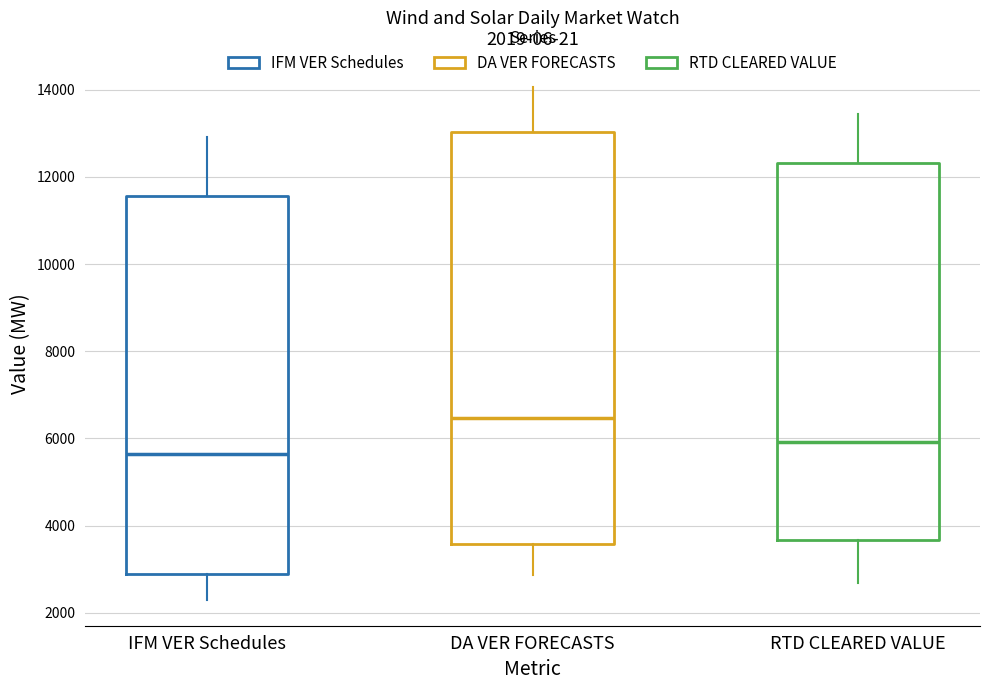

Comparing the boxes themselves (not the whiskers), which one is the tallest?

DA VER FORECASTS